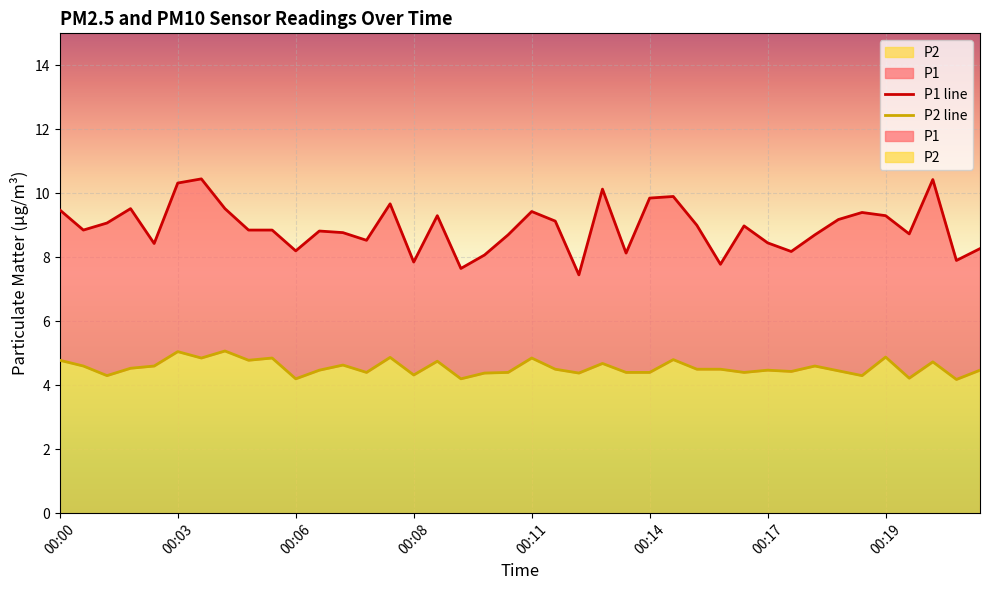

List the labels in order of P1 line value, smallest first.

22, 17, 28, 15, 38, 18, 24, 31, 10, 39, 00:11, 30, 13, 19, 32, 36, 12, 11, 00:03, 8, 9, 29, 27, 00:06, 21, 33, 16, 35, 34, 20, 00:00, 00:08, 00:19, 14, 25, 26, 23, 00:14, 37, 00:17